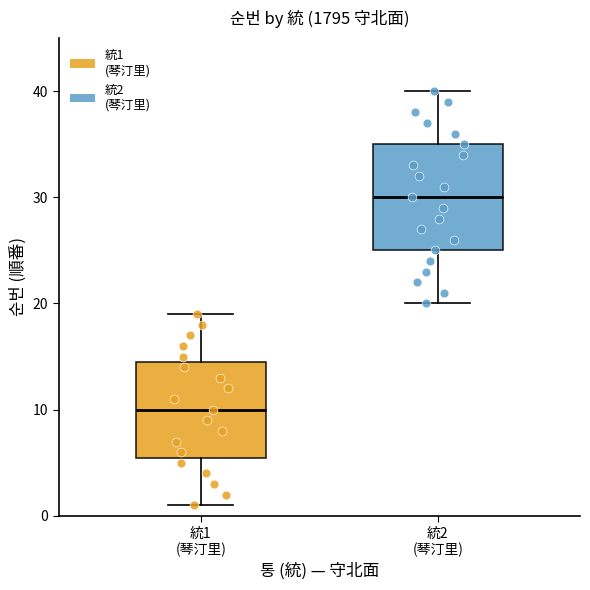

Reading left to right, read every box against the y-axis: the position of its median line, the range the box covers, and the ends of its whiskers. The values are not printed on the chart, so give them approximately, as read against the axis.

統1 (琴汀里): median 10, box 6 to 15, whiskers 1 to 19
統2 (琴汀里): median 30, box 25 to 35, whiskers 20 to 40